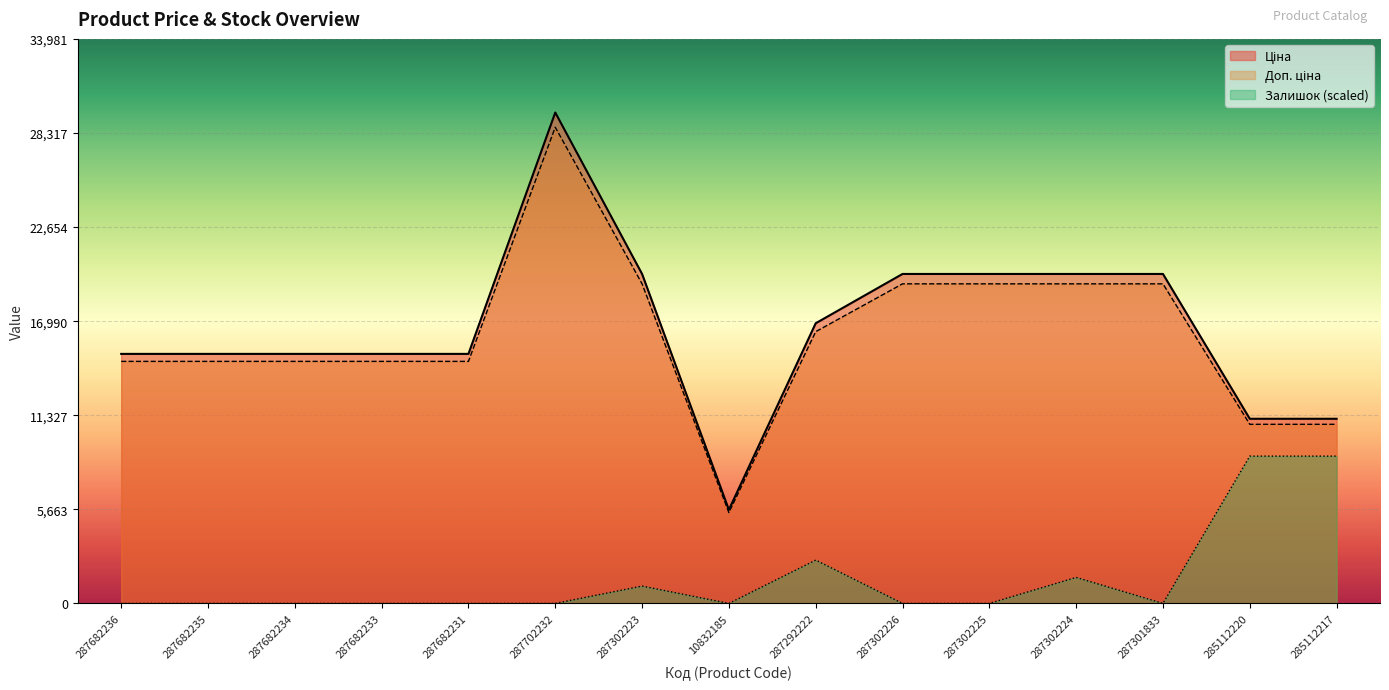

What is the label of the 4th point from the right?

287302224